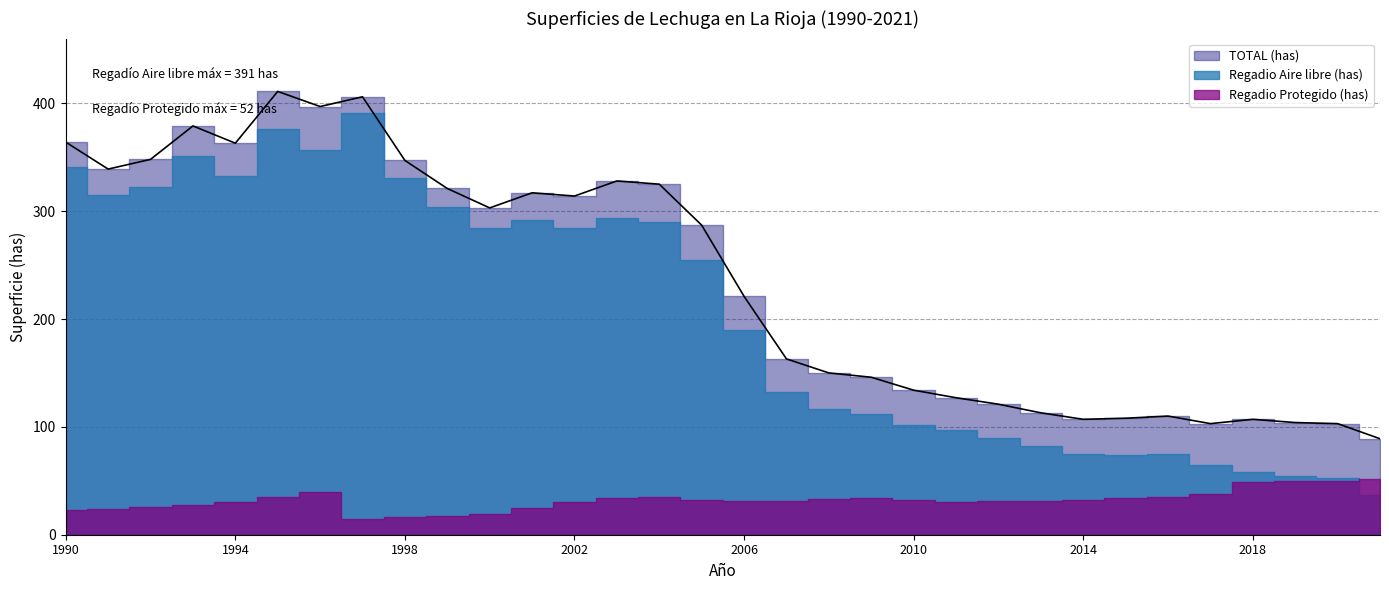

Does the chart display data point markers on the line(s)?

No